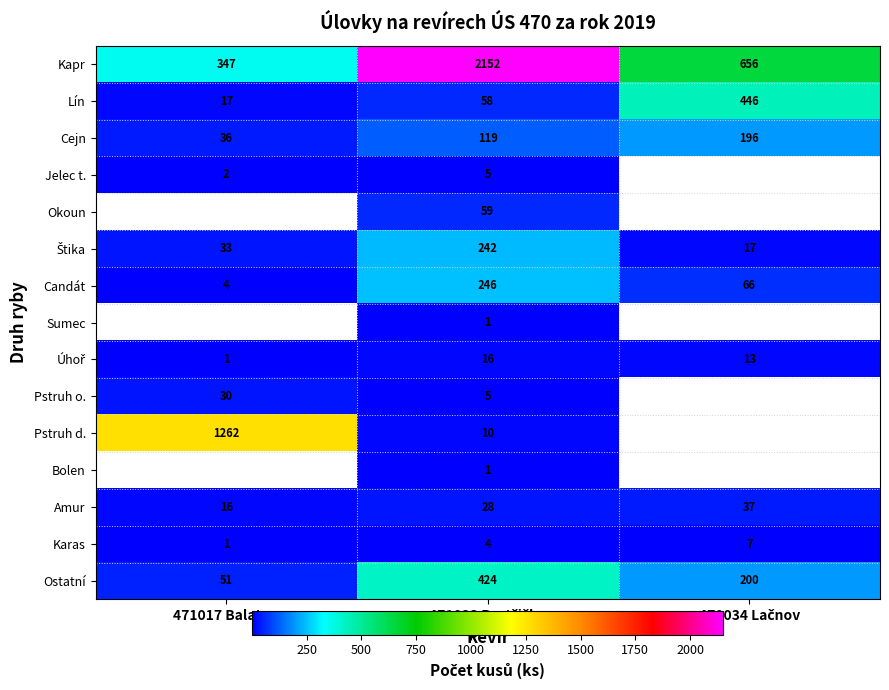

What is the total value across all series at 471023 Bystřička?

3370.0